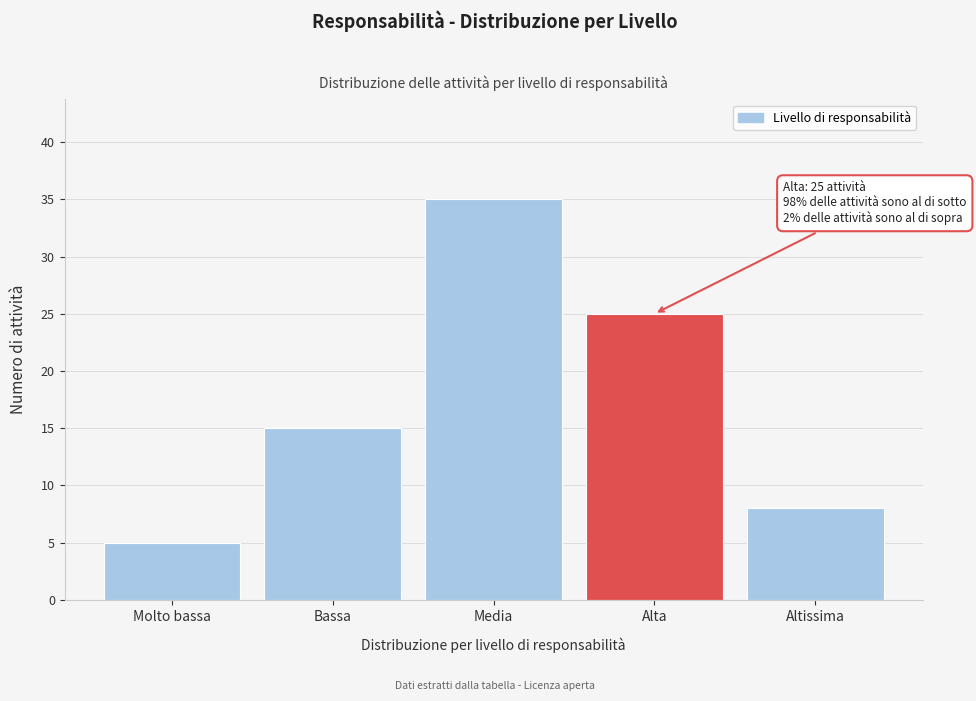

Reading left to right, extract all data points from this chart.

5	15	35	25	8